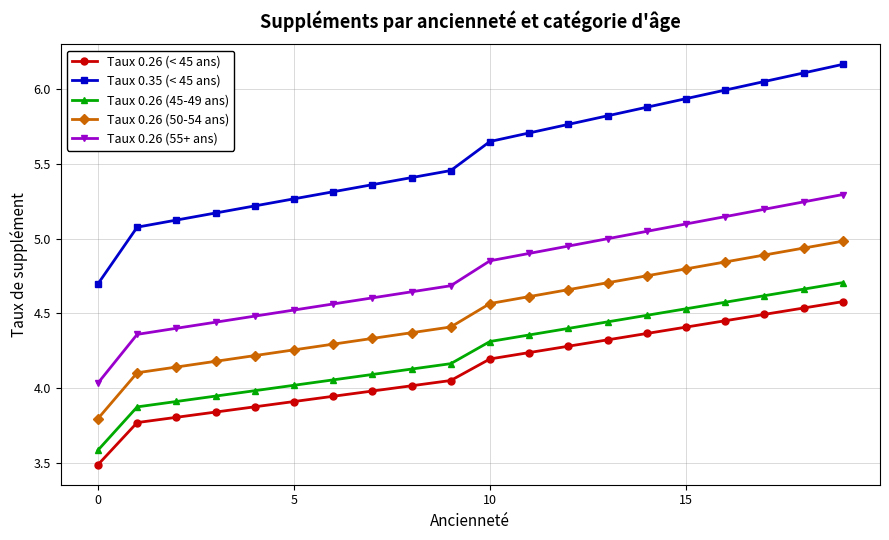

List the series in order of their peak value, highest first.

Taux 0.35 (< 45 ans), Taux 0.26 (55+ ans), Taux 0.26 (50-54 ans), Taux 0.26 (45-49 ans), Taux 0.26 (< 45 ans)